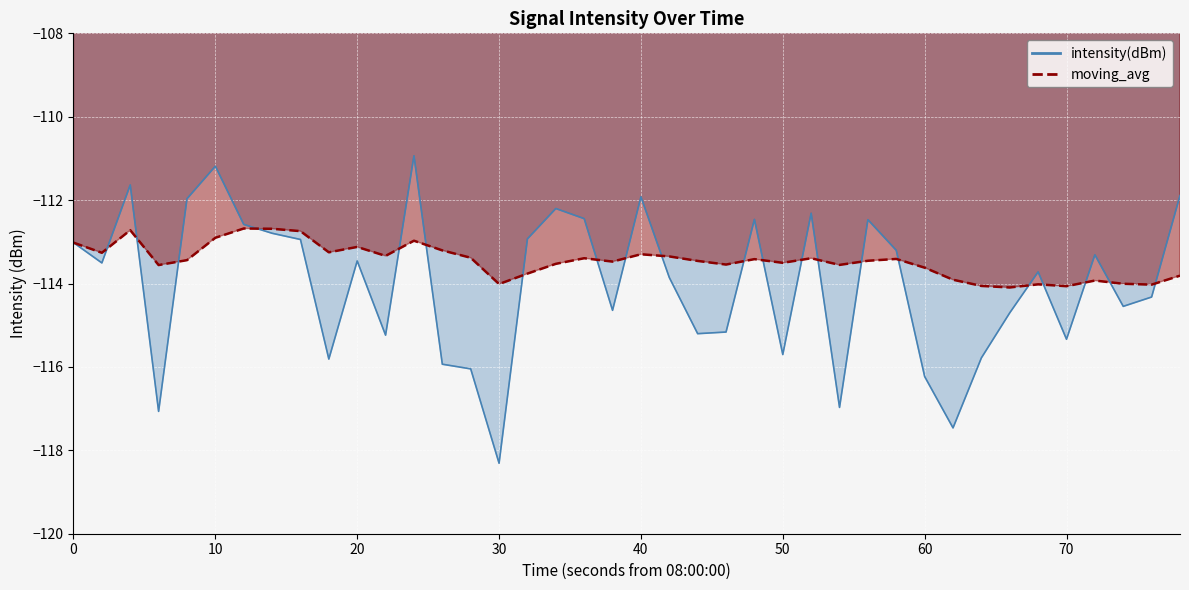

Which series has the largest range (max minus min)?

intensity(dBm)